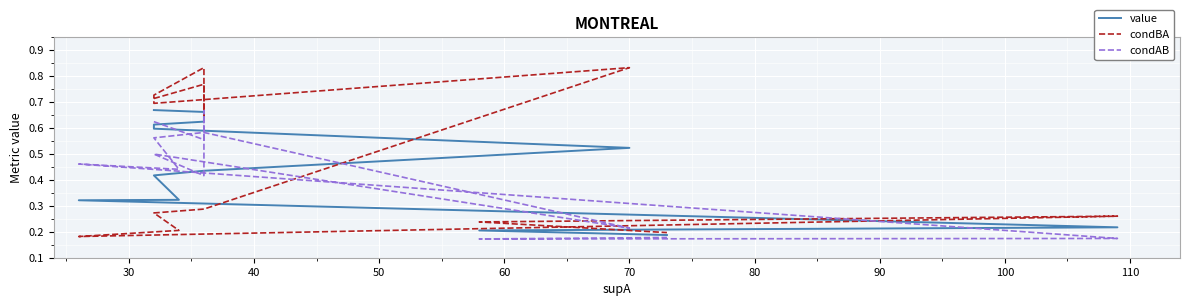

Between which two adjacent categories do value and condBA first intersect?

30 and 40